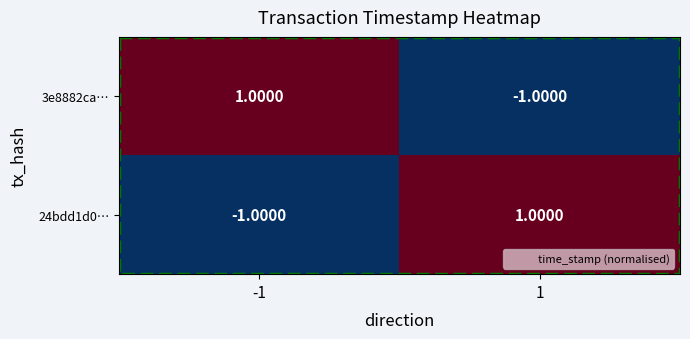

What is the spread (max minus min) of values at -1?

2